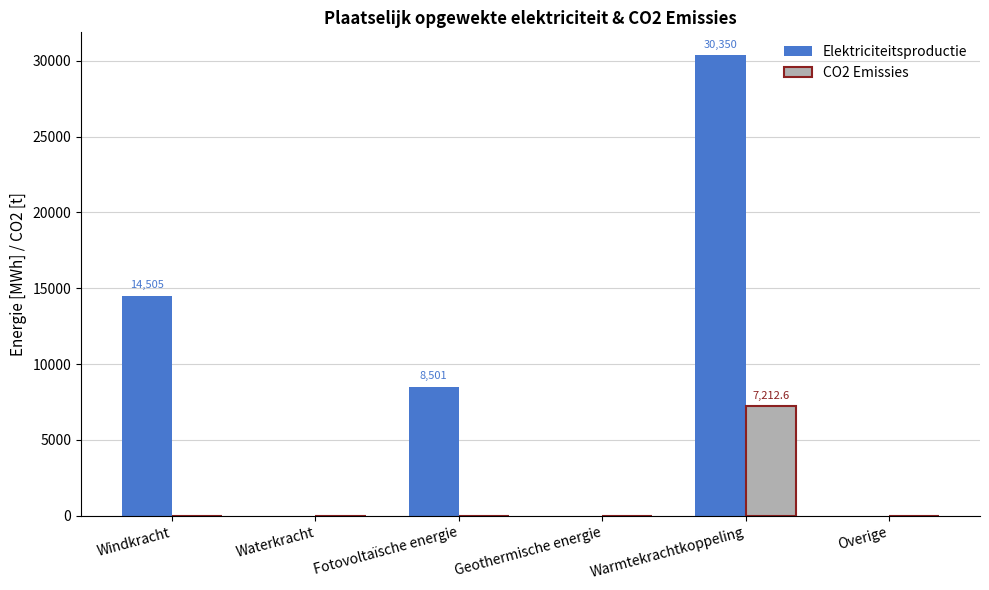

Which series has the largest range (max minus min)?

Elektriciteitsproductie